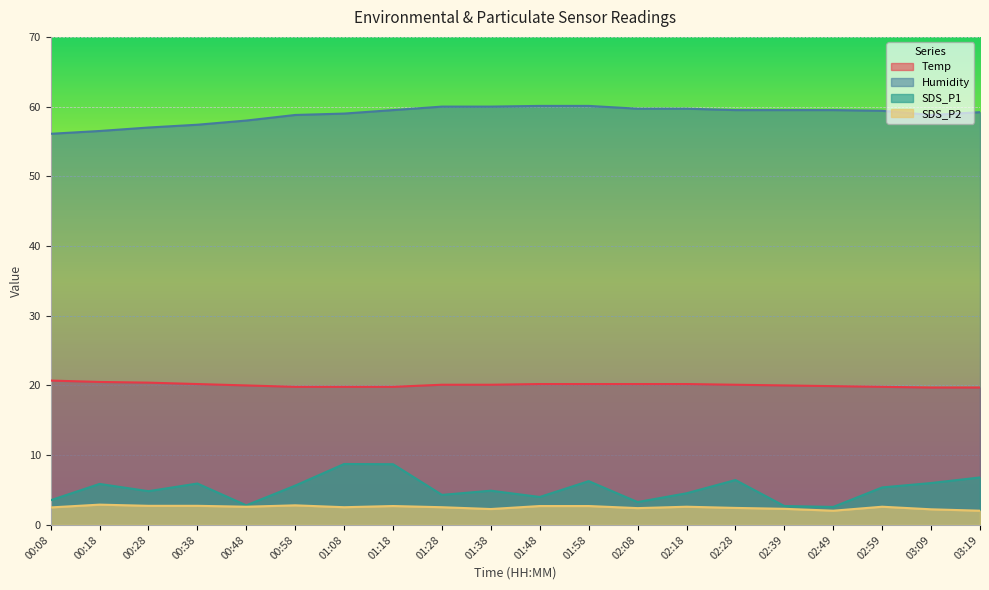

How many lines are shown in the chart?

4